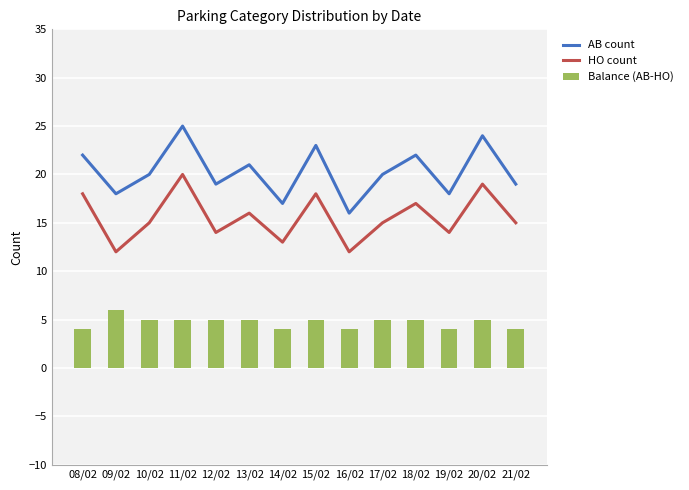

Reading left to right, list all the values displayed in this chart.

AB count: 22	18	20	25	19	21	17	23	16	20	22	18	24	19
HO count: 18	12	15	20	14	16	13	18	12	15	17	14	19	15
Balance (AB-HO): 4	6	5	5	5	5	4	5	4	5	5	4	5	4